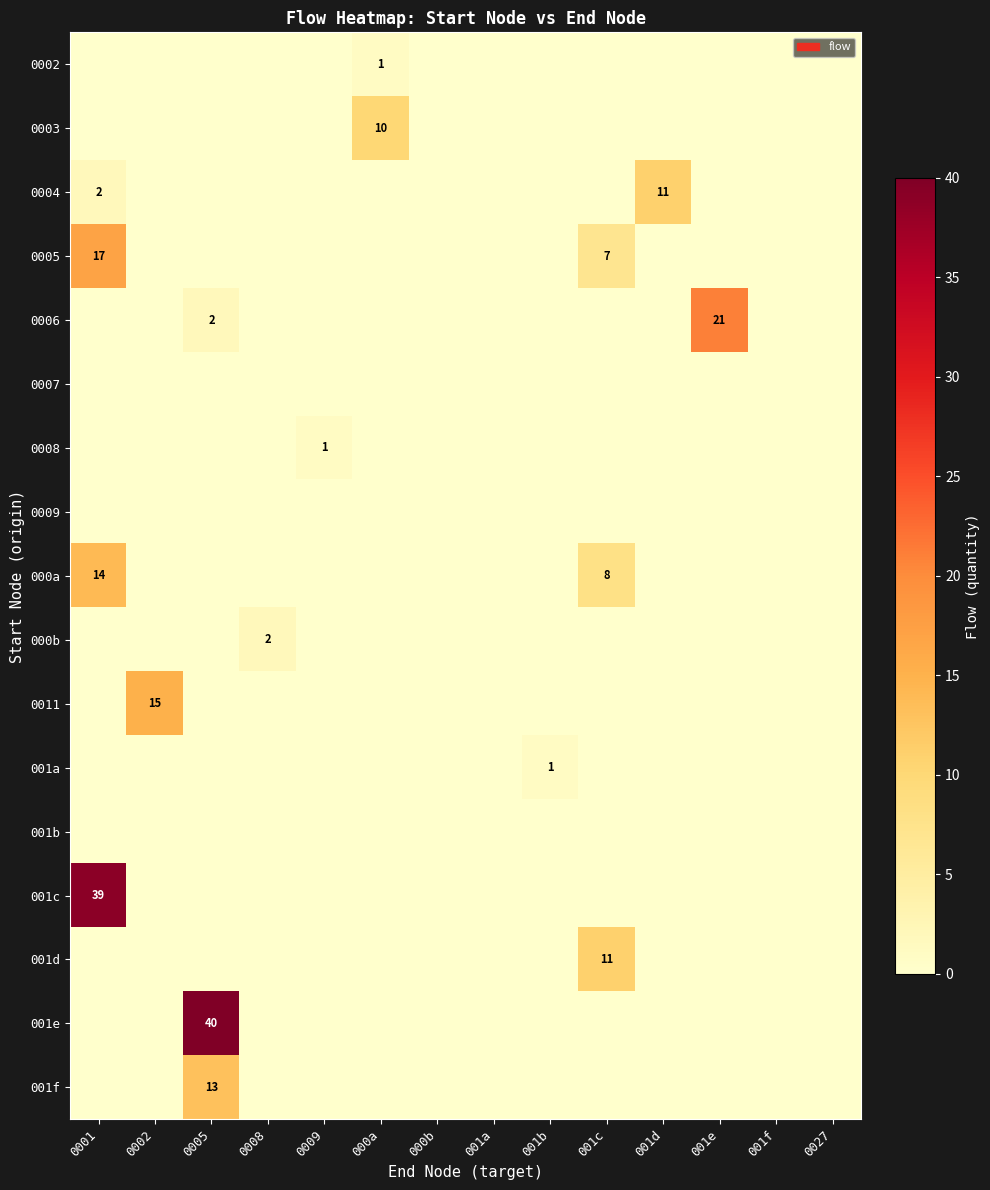

Is the value of 0006 at 000b greater than the value of 0009 at 001d?

No